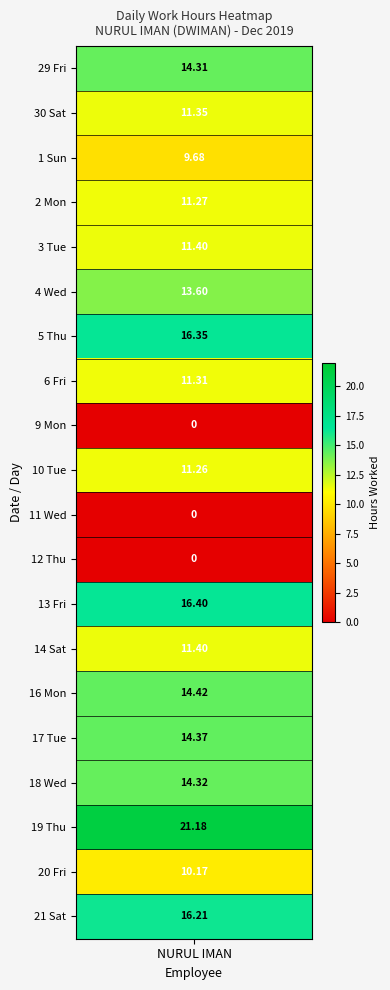

At which label is the value closest to 10?

20 Fri